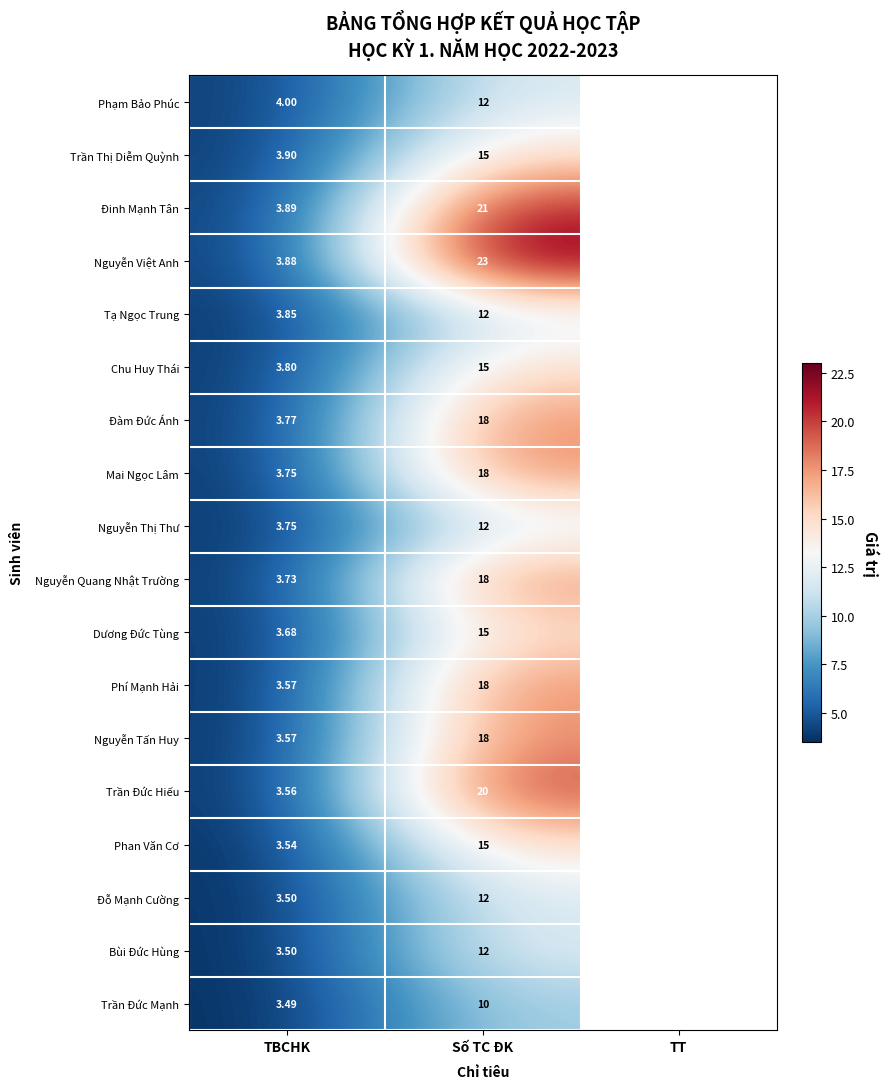

Which series has the widest spread of values?

Nguyễn Việt Anh